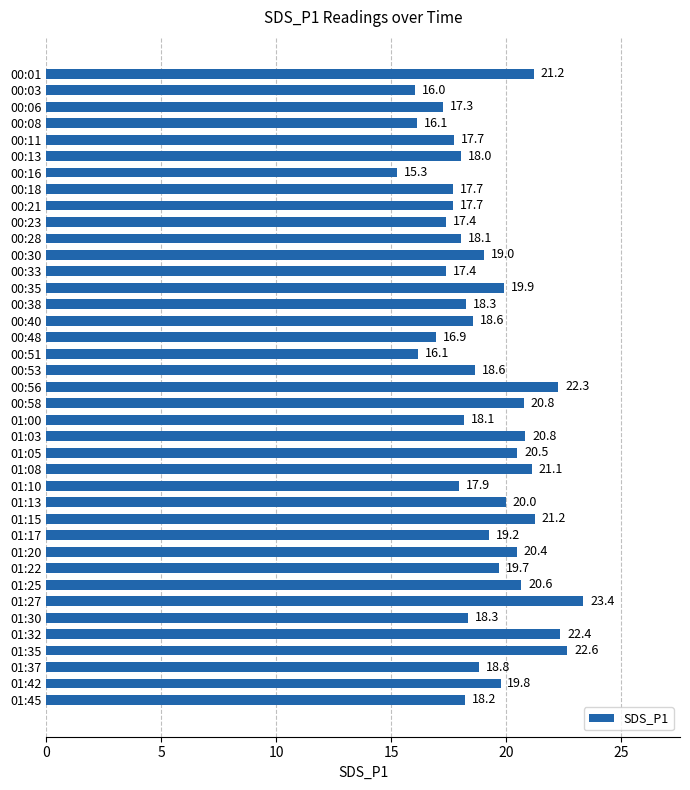

Count the number of values greater than 18.

27